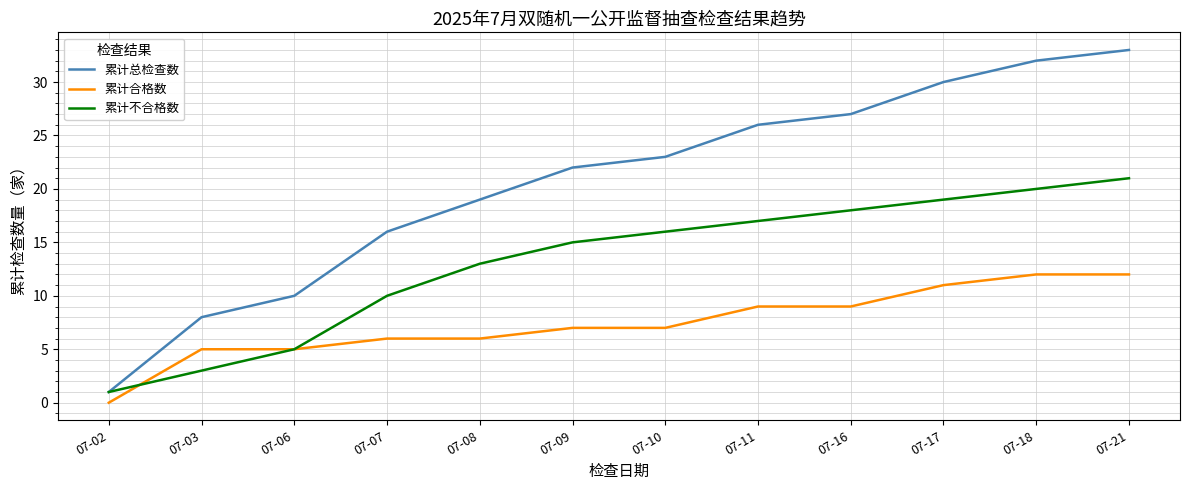

Which category has the highest value across all series?

07-21